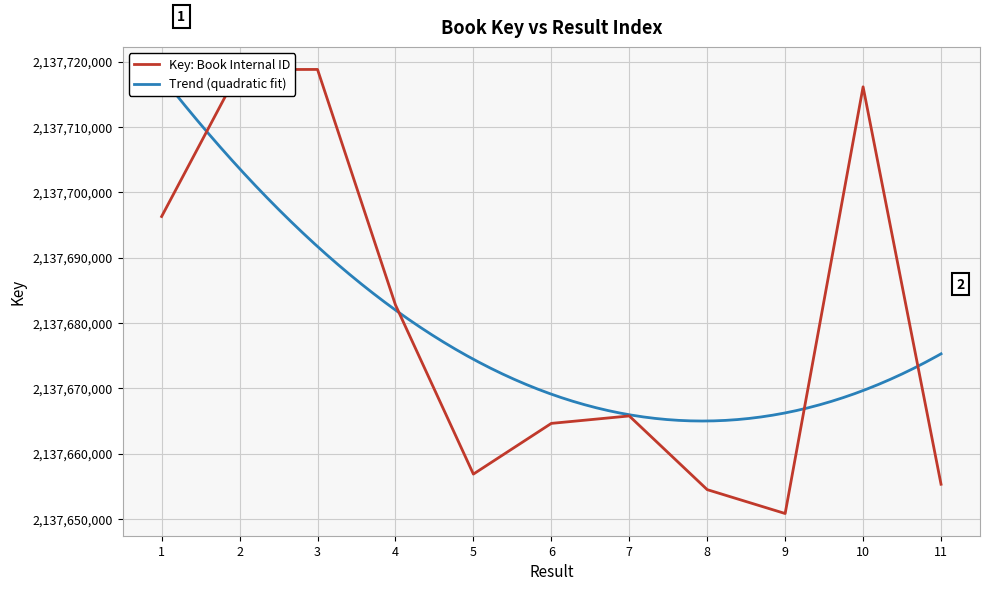

What is the difference between the second highest and second lowest values?

64310